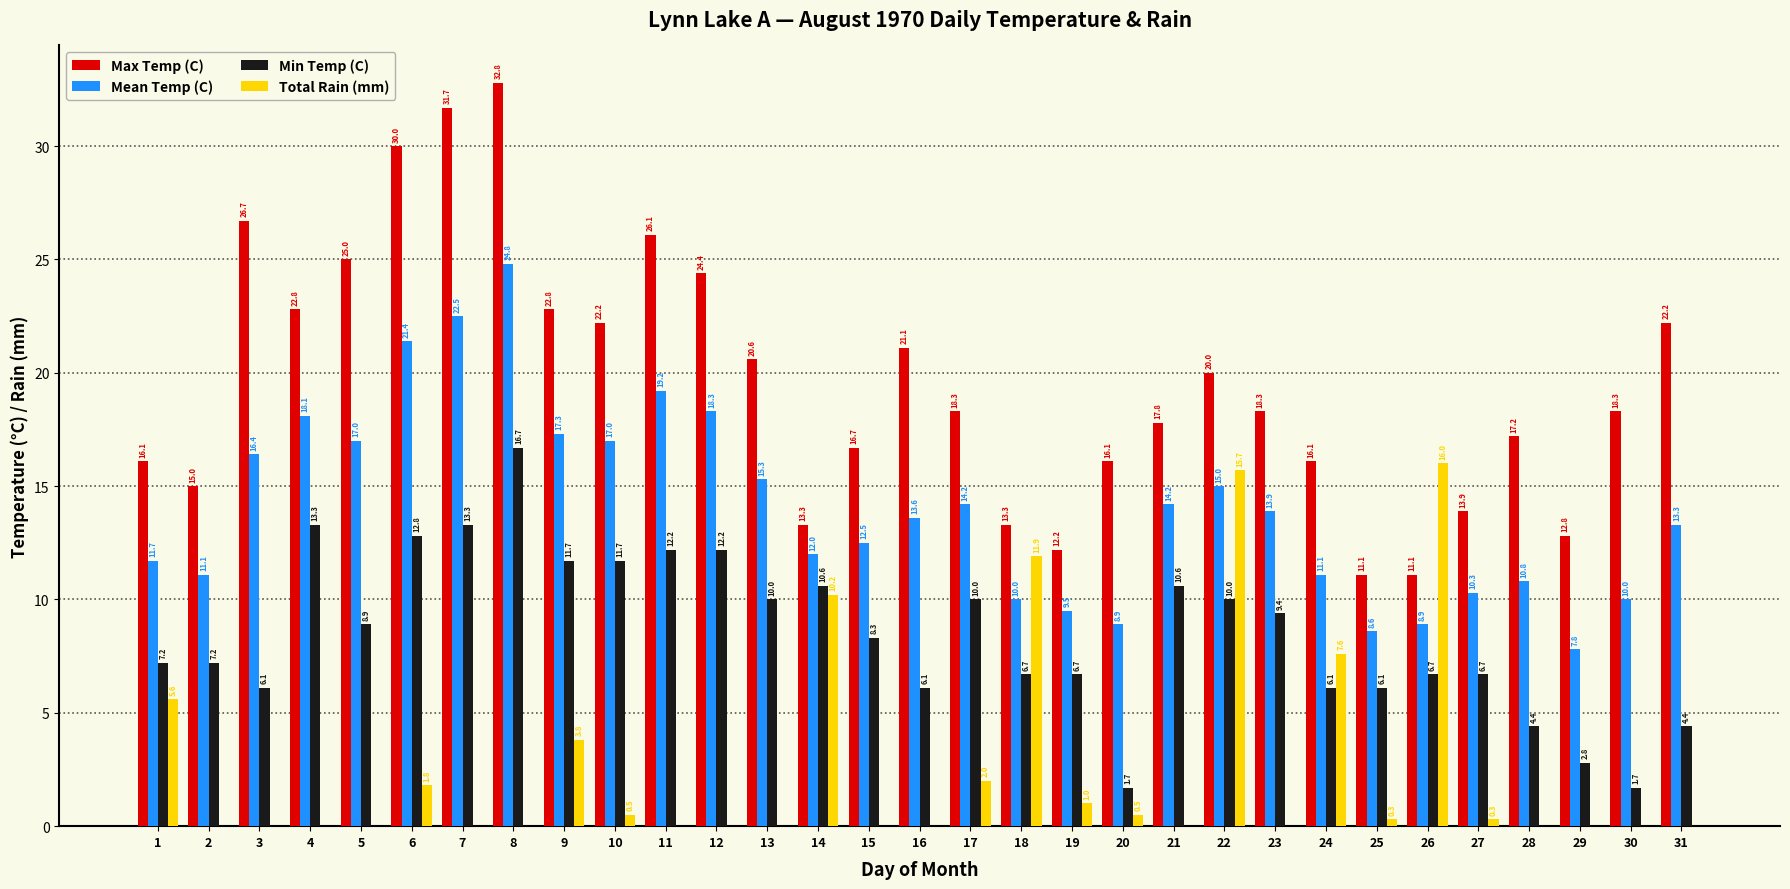

Reading left to right, list all the values displayed in this chart.

Max Temp (C): 1=16.1	2=15.0	3=26.7	4=22.8	5=25.0	6=30.0	7=31.7	8=32.8	9=22.8	10=22.2	11=26.1	12=24.4	13=20.6	14=13.3	15=16.7	16=21.1	17=18.3	18=13.3	19=12.2	20=16.1	21=17.8	22=20.0	23=18.3	24=16.1	25=11.1	26=11.1	27=13.9	28=17.2	29=12.8	30=18.3	31=22.2
Mean Temp (C): 1=11.7	2=11.1	3=16.4	4=18.1	5=17.0	6=21.4	7=22.5	8=24.8	9=17.3	10=17.0	11=19.2	12=18.3	13=15.3	14=12.0	15=12.5	16=13.6	17=14.2	18=10.0	19=9.5	20=8.9	21=14.2	22=15.0	23=13.9	24=11.1	25=8.6	26=8.9	27=10.3	28=10.8	29=7.8	30=10.0	31=13.3
Min Temp (C): 1=7.2	2=7.2	3=6.1	4=13.3	5=8.9	6=12.8	7=13.3	8=16.7	9=11.7	10=11.7	11=12.2	12=12.2	13=10.0	14=10.6	15=8.3	16=6.1	17=10.0	18=6.7	19=6.7	20=1.7	21=10.6	22=10.0	23=9.4	24=6.1	25=6.1	26=6.7	27=6.7	28=4.4	29=2.8	30=1.7	31=4.4
Total Rain (mm): 1=5.6	2=0.0	3=0.0	4=0.0	5=0.0	6=1.8	7=0.0	8=0.0	9=3.8	10=0.5	11=0.0	12=0.0	13=0.0	14=10.2	15=0.0	16=0.0	17=2.0	18=11.9	19=1.0	20=0.5	21=0.0	22=15.7	23=0.0	24=7.6	25=0.3	26=16.0	27=0.3	28=0.0	29=0.0	30=0.0	31=0.0